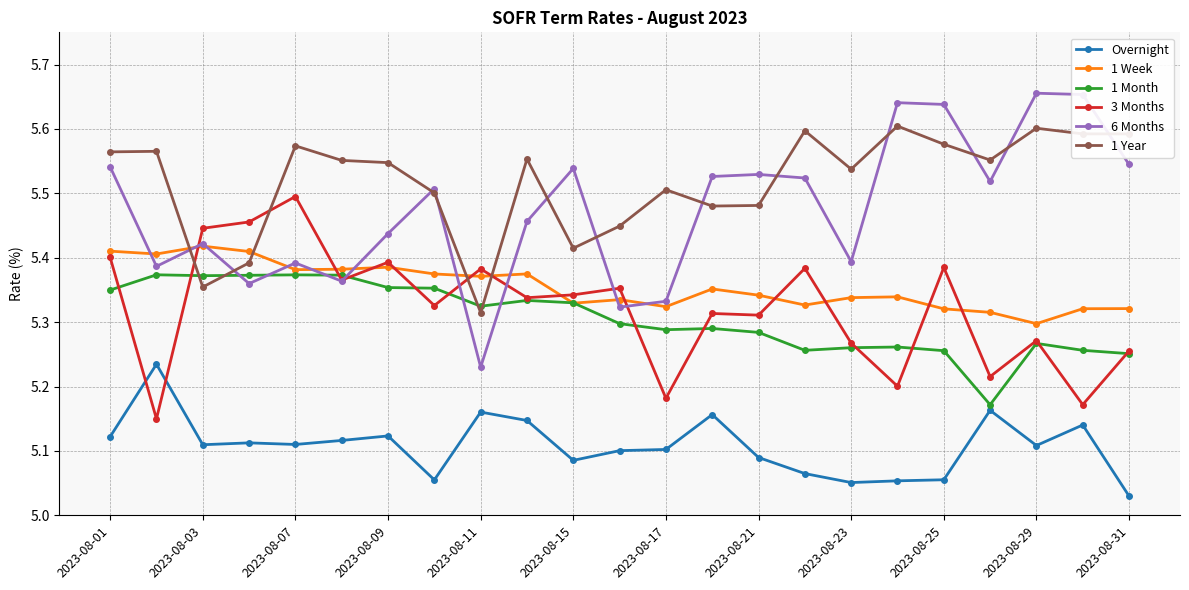

Count the 3 Months values in the range 5 to 6.

23